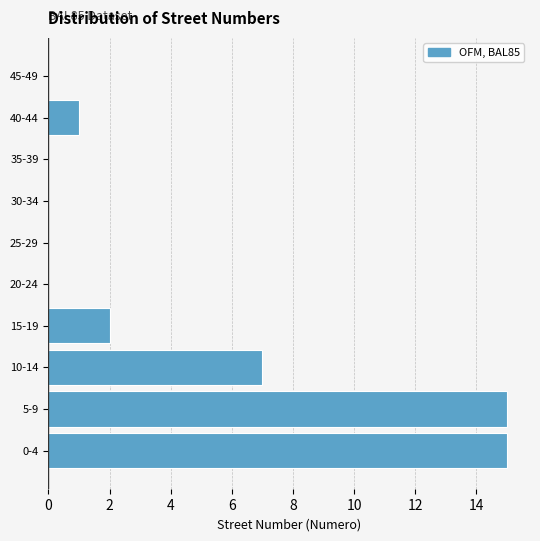

Reading bottom to top, extract all data points from this chart.

0-4=15	5-9=15	10-14=7	15-19=2	20-24=0	25-29=0	30-34=0	35-39=0	40-44=1	45-49=0